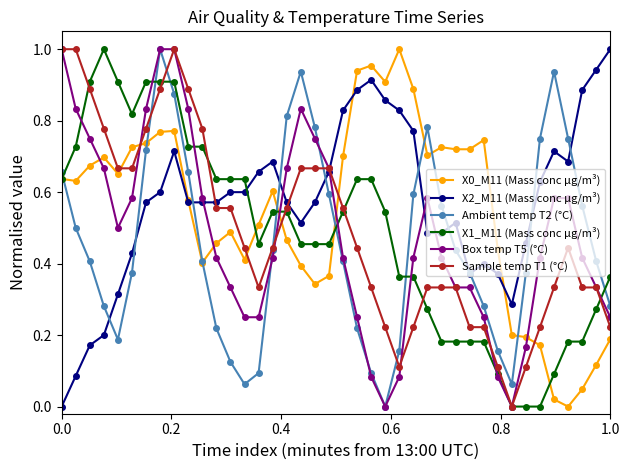

In Ambient temp T2 (°C), how many points are lower than both neighbors (excluding endpoints)?

4